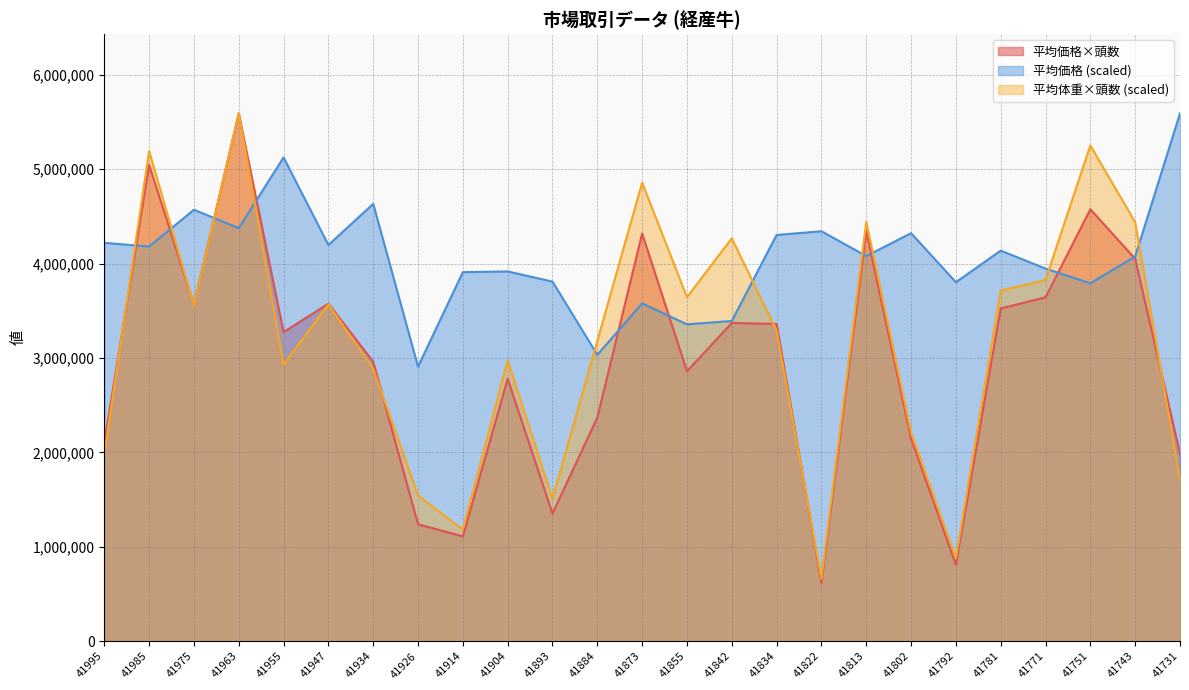

What is the difference between the highest and lowest values at 41893?

2457135.1